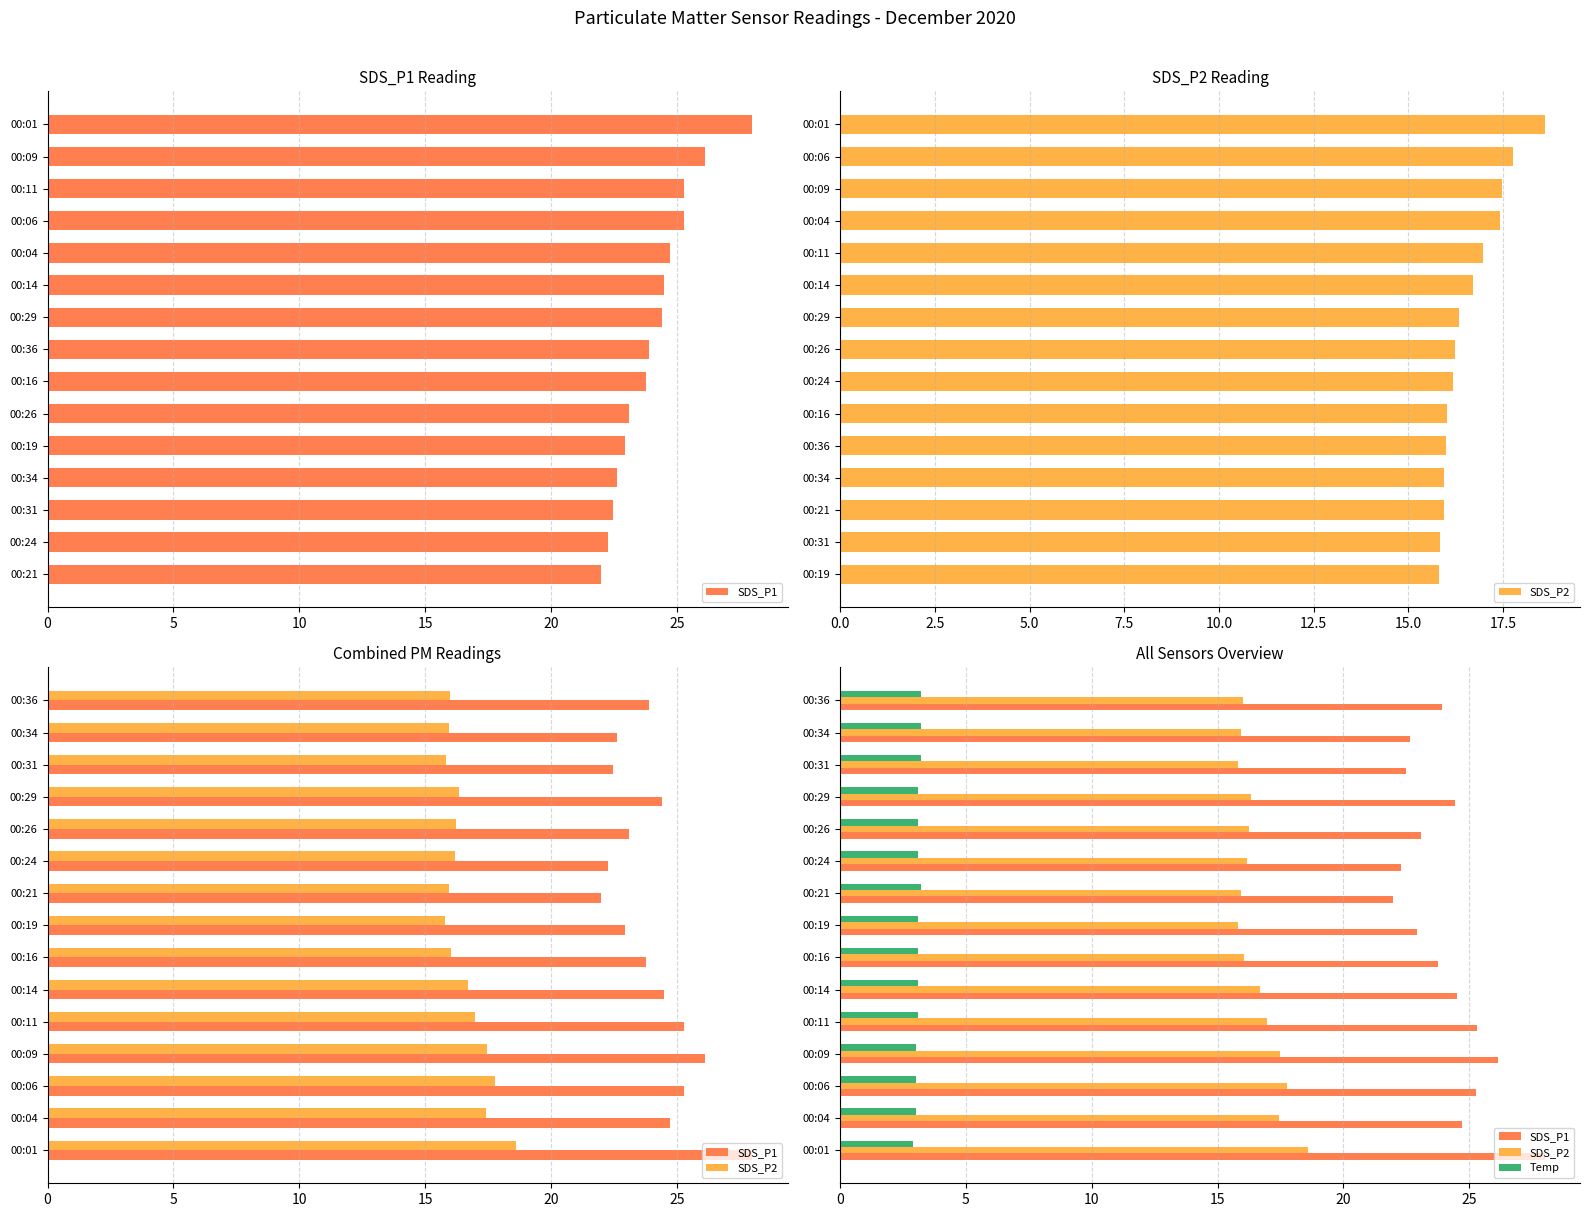

Rank the series at 00:31 from lowest to highest value.

Temp, SDS_P2, SDS_P1